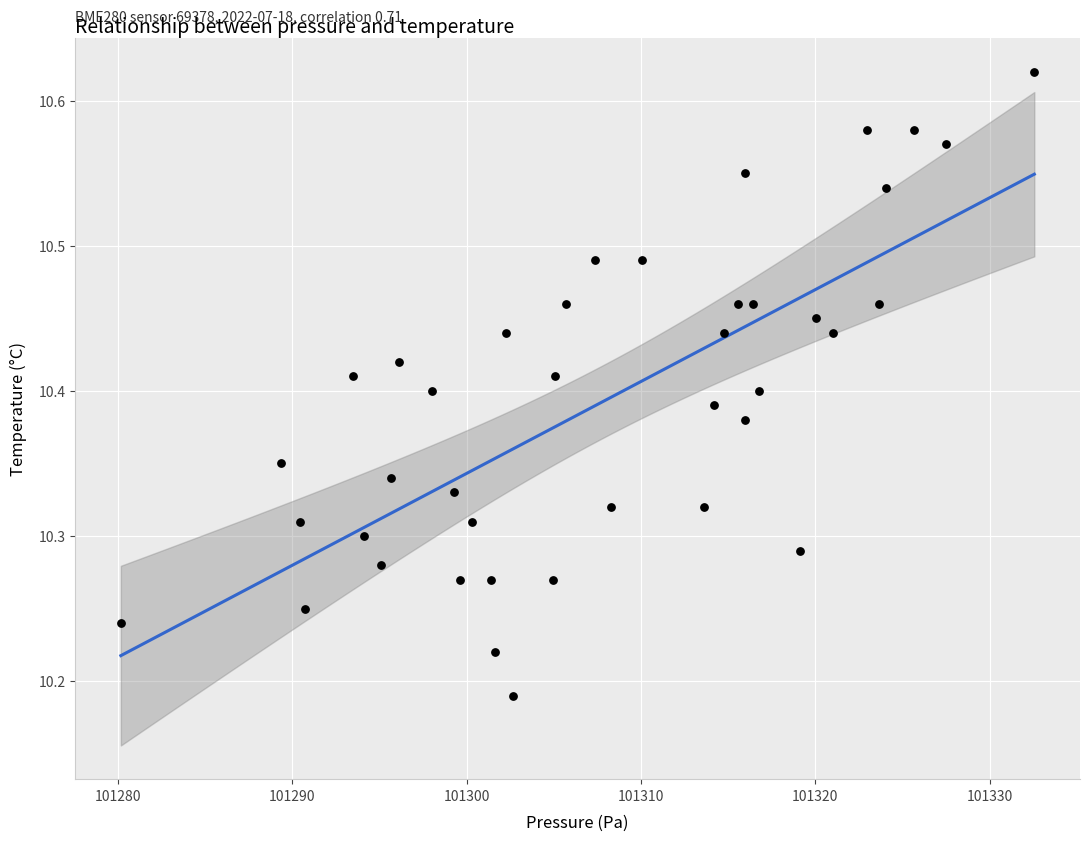

What is the range of Y values (max minus min)?

0.4